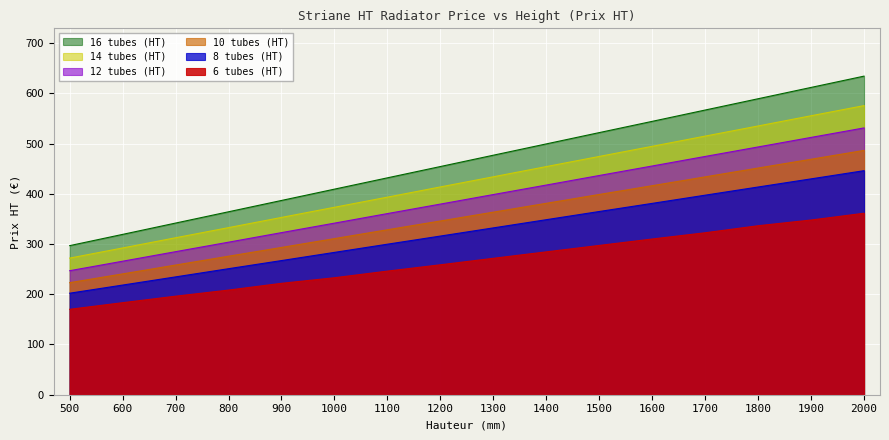

Rank the series by their average value, from highest to lowest.

16 tubes (HT), 14 tubes (HT), 12 tubes (HT), 10 tubes (HT), 8 tubes (HT), 6 tubes (HT)